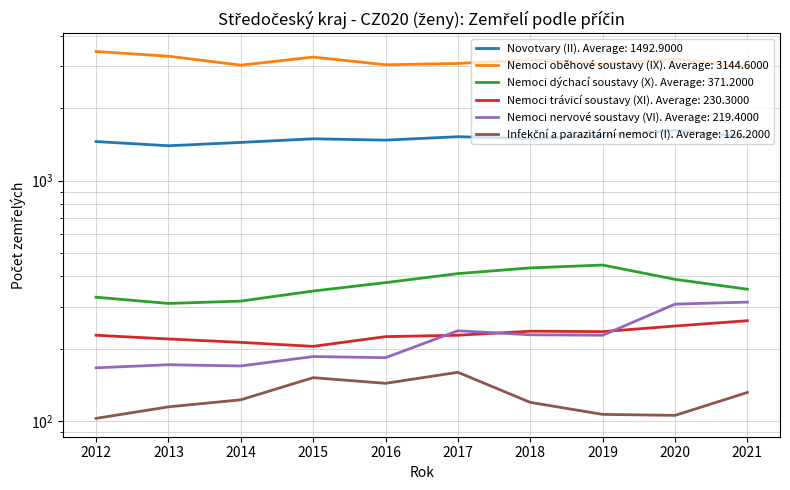

True or false: Infekční a parazitární nemoci (I) and Novotvary (II) intersect in this chart.

False